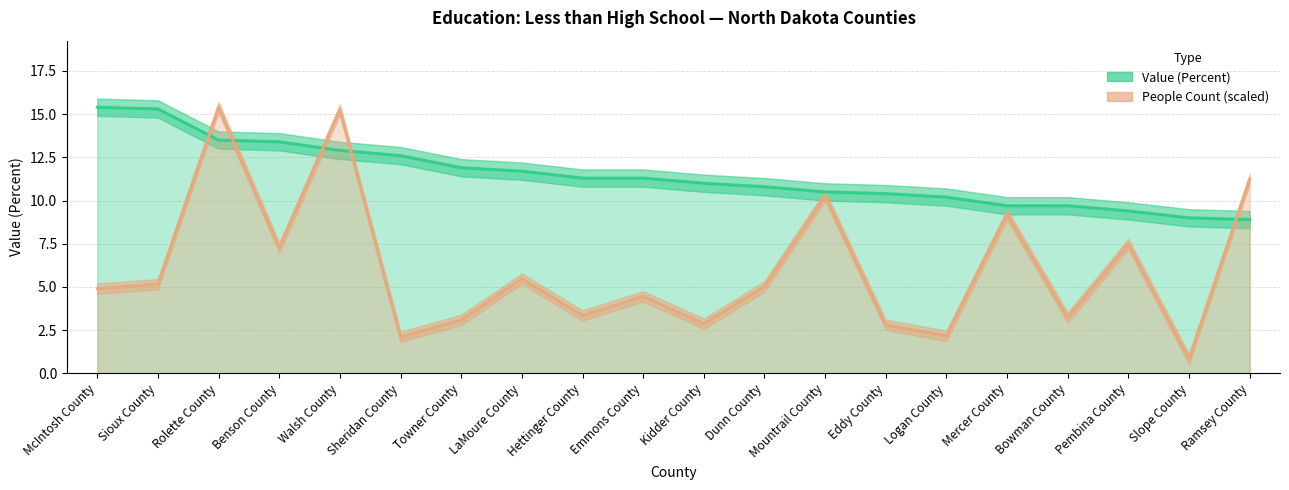

At which category does People (Education: Less Than High School) reach its first local peak?

Rolette County